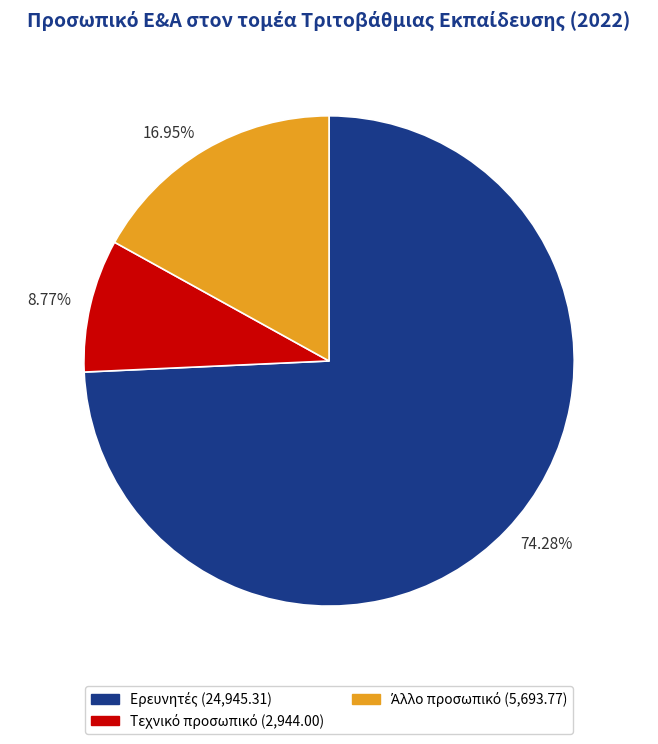

To the nearest percent, what is the difference between the largest and smallest slice percentages?

66%